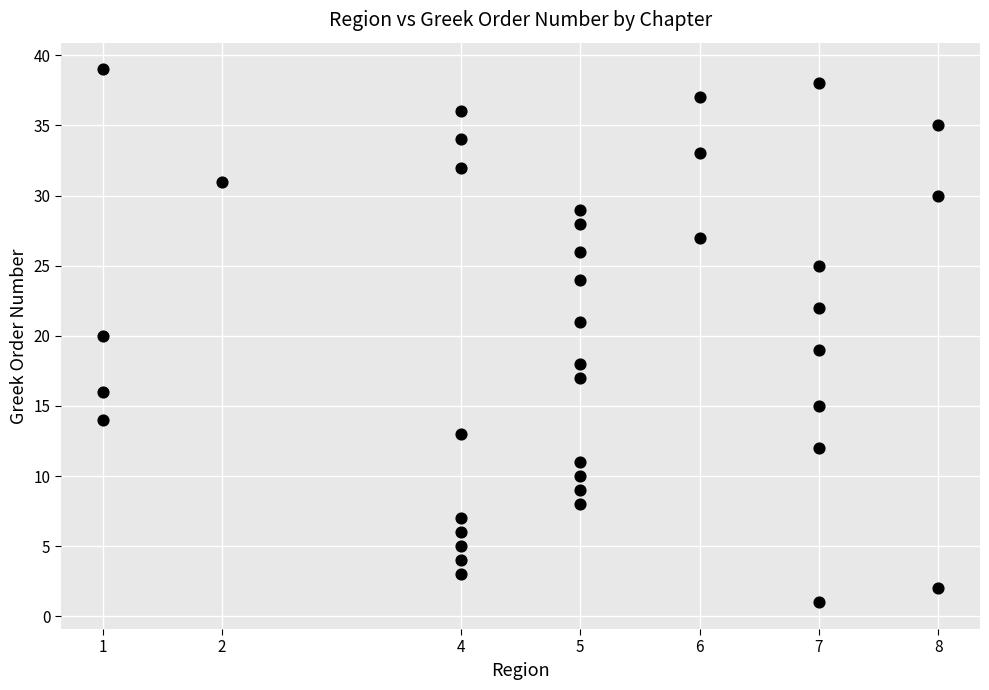

What is the range of Y values (max minus min)?

38